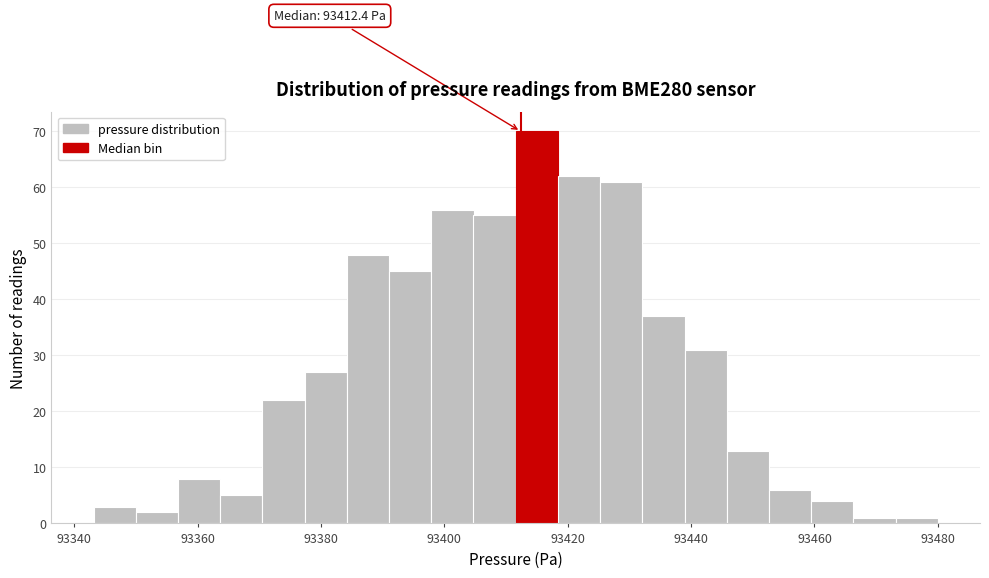

Read against the x-axis, roughly where is the centre of the tallest bar?

93414